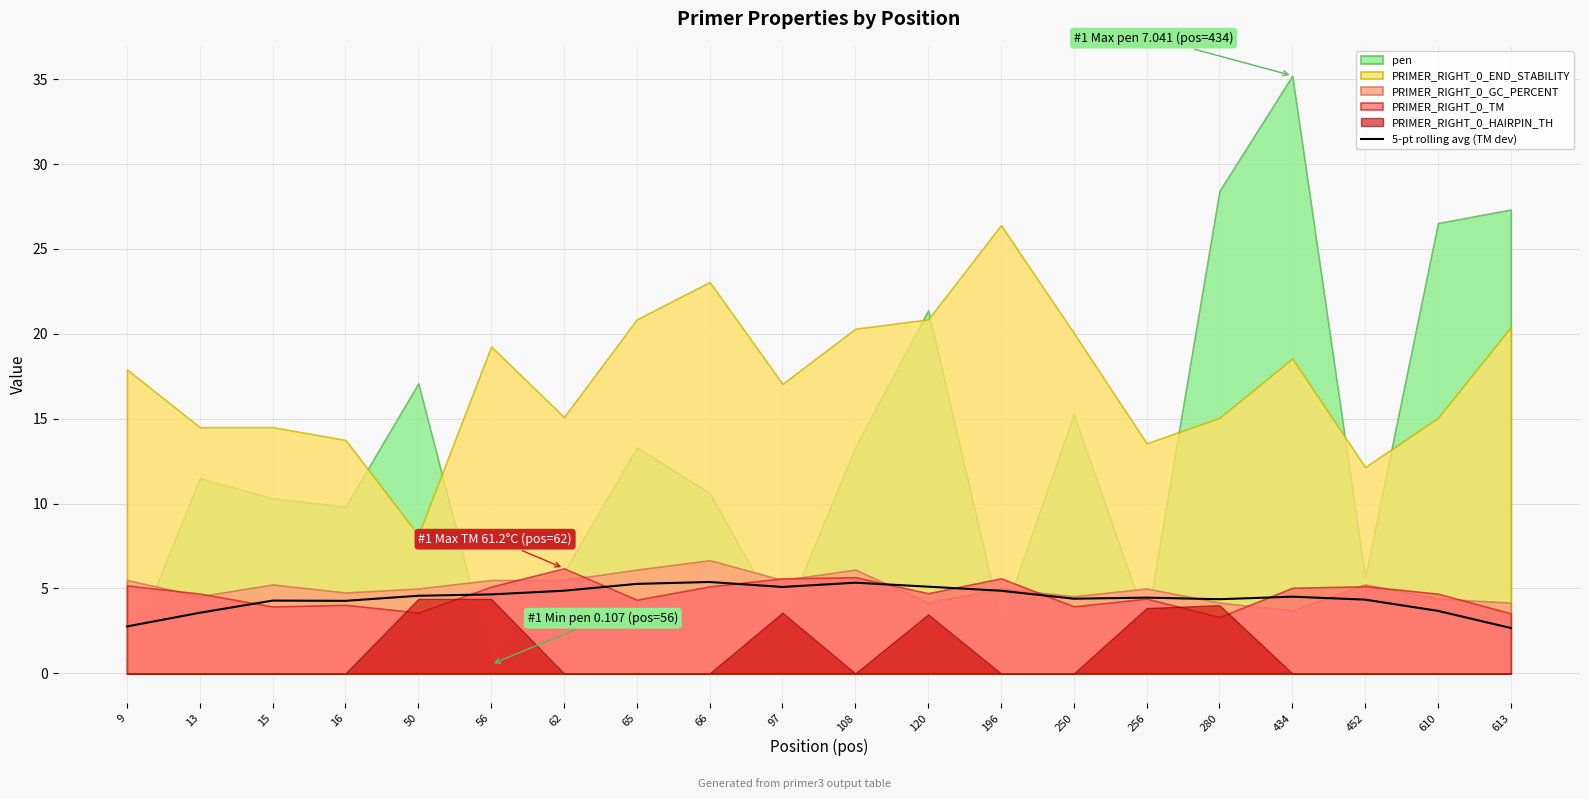

Is it true that 5-pt rolling avg (TM dev) equals 2.0 at 196?

False